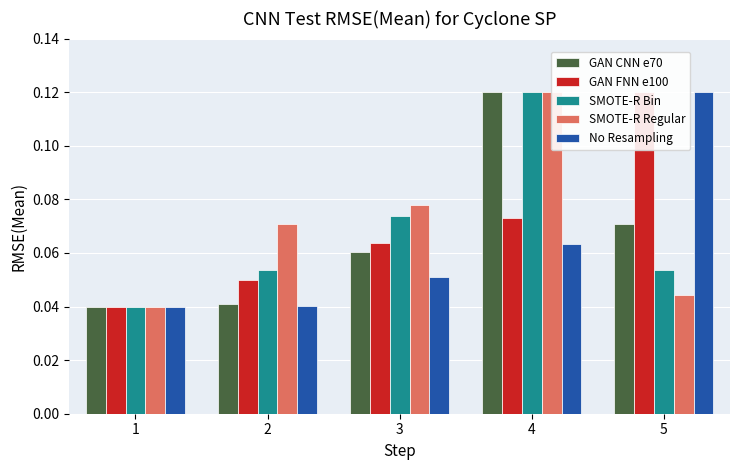

Which series has the largest total across all categories?

SMOTE-R Regular